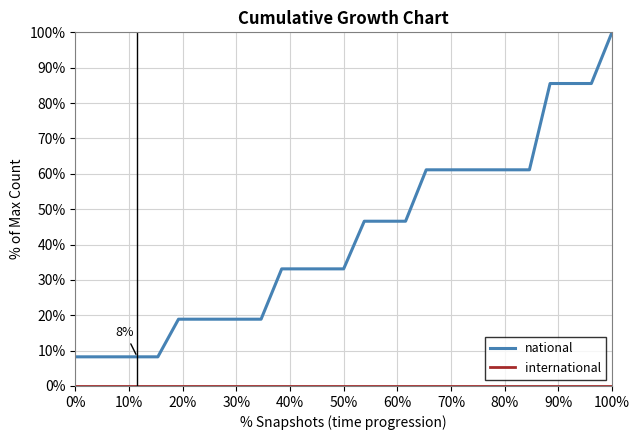

List the series in order of their peak value, highest first.

national, international